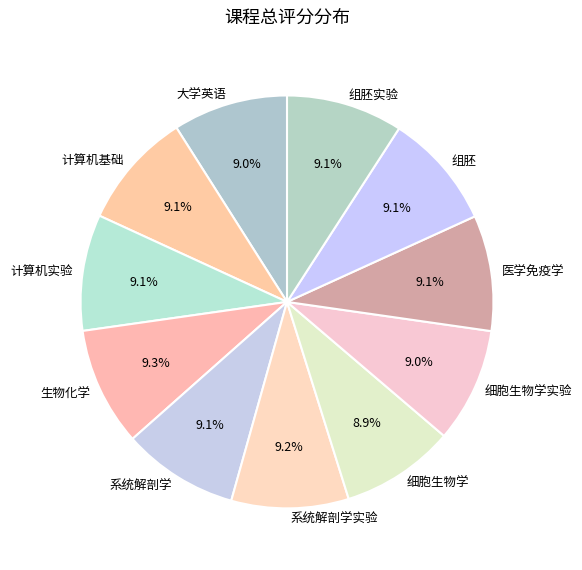

To the nearest percent, what percentage of the pie is 大学英语?

9%